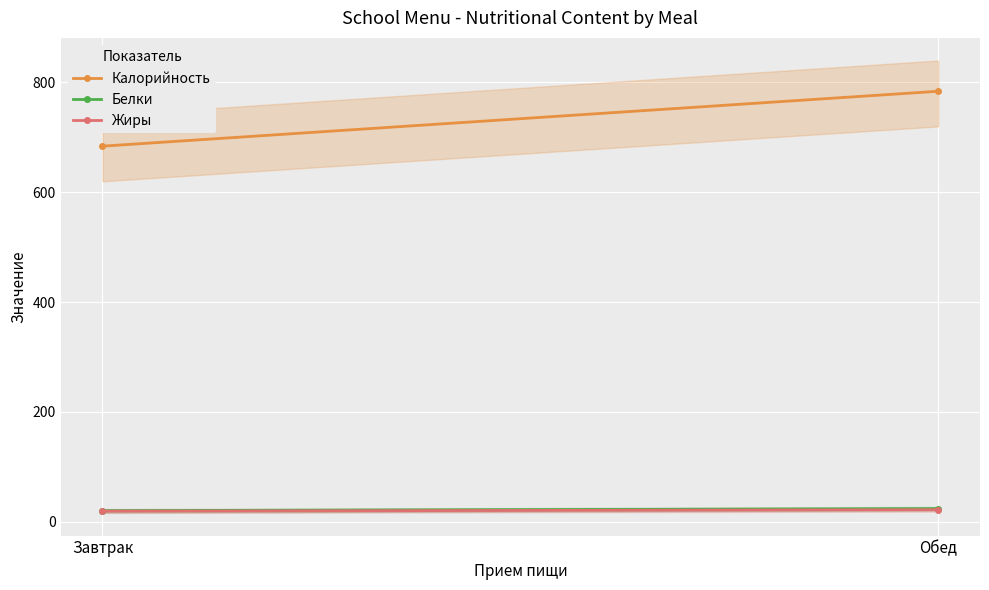

The Жиры series shows 4.4 at Обед. True or false?

False